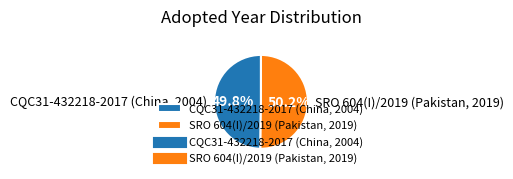

What is the ratio of the value at SRO 604(I)/2019 (Pakistan, 2019) to the value at CQC31-432218-2017 (China, 2004)?

1.0